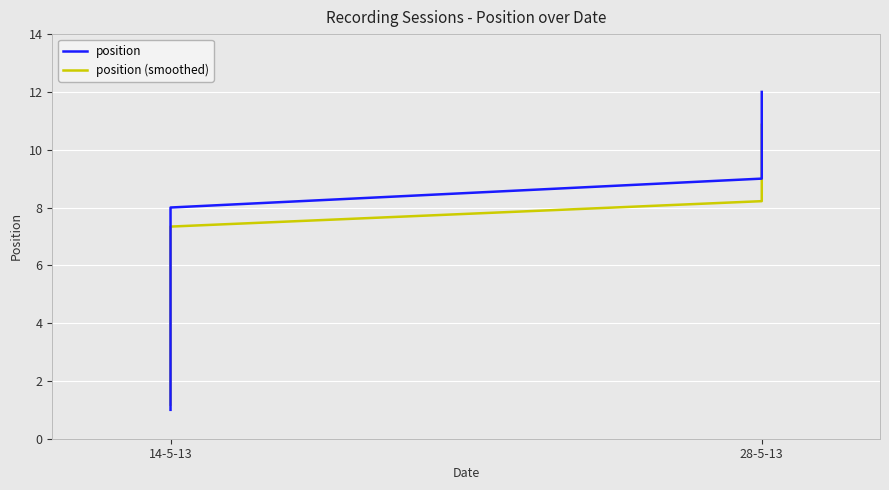

Which has a higher value, 14-5-13 or 28-5-13?

28-5-13